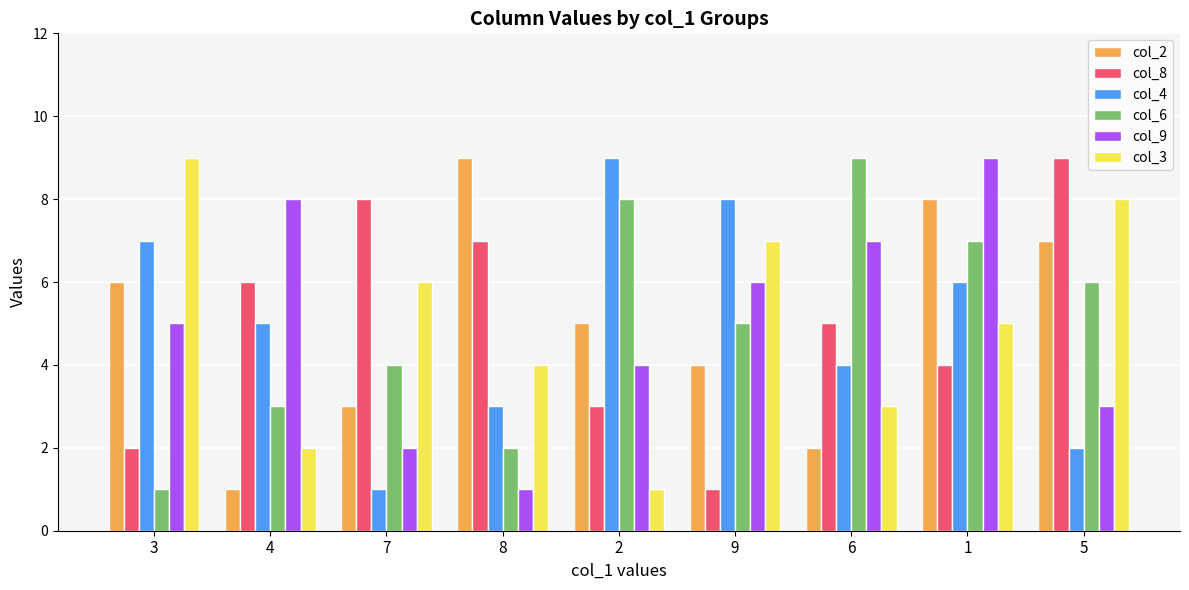

Reading left to right, what are all the values shown in this chart?

col_2: 6	1	3	9	5	4	2	8	7
col_8: 2	6	8	7	3	1	5	4	9
col_4: 7	5	1	3	9	8	4	6	2
col_6: 1	3	4	2	8	5	9	7	6
col_9: 5	8	2	1	4	6	7	9	3
col_3: 9	2	6	4	1	7	3	5	8